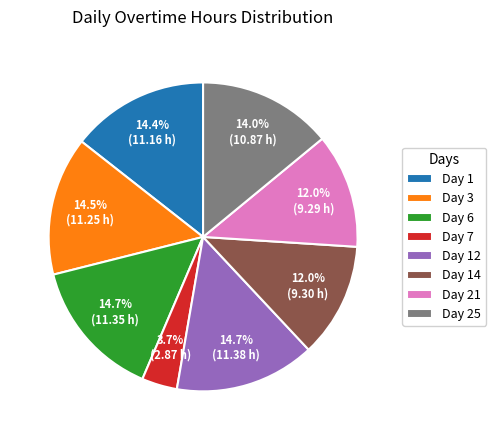

True or false: Day 21 accounts for 12% of the total.

True